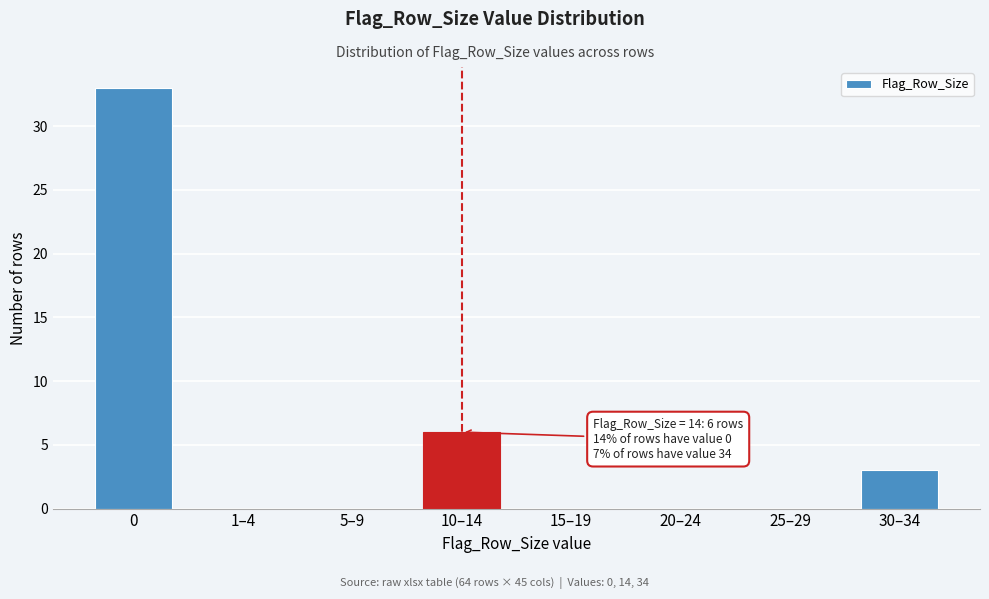

Reading left to right, what are all the values shown in this chart?

0=33	1–4=0	5–9=0	10–14=6	15–19=0	20–24=0	25–29=0	30–34=3